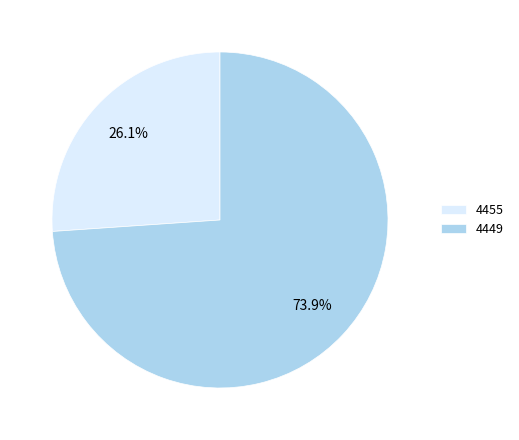

How many slices are in this pie chart?

2